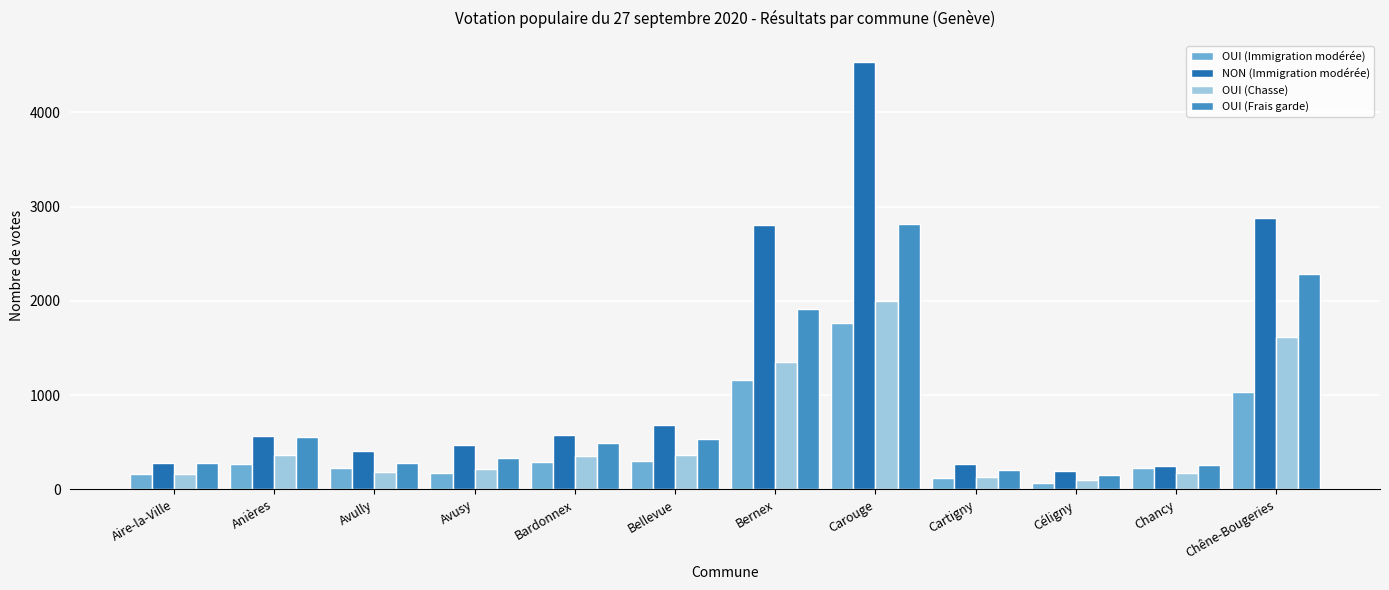

The value of OUI (Frais garde) at Carouge is 4166. True or false?

False